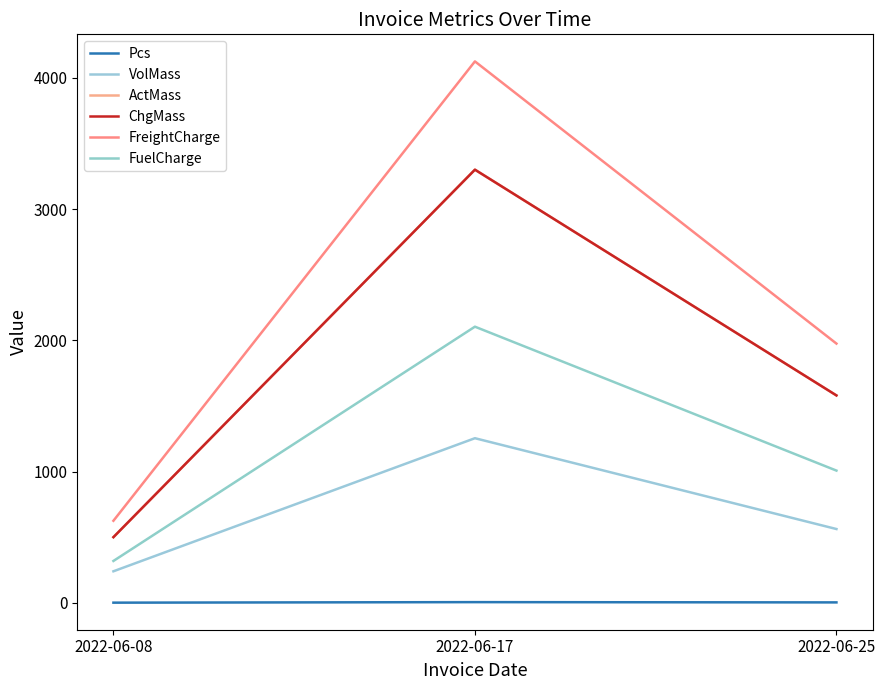

Read the Pcs value at 2022-06-25.

3.0